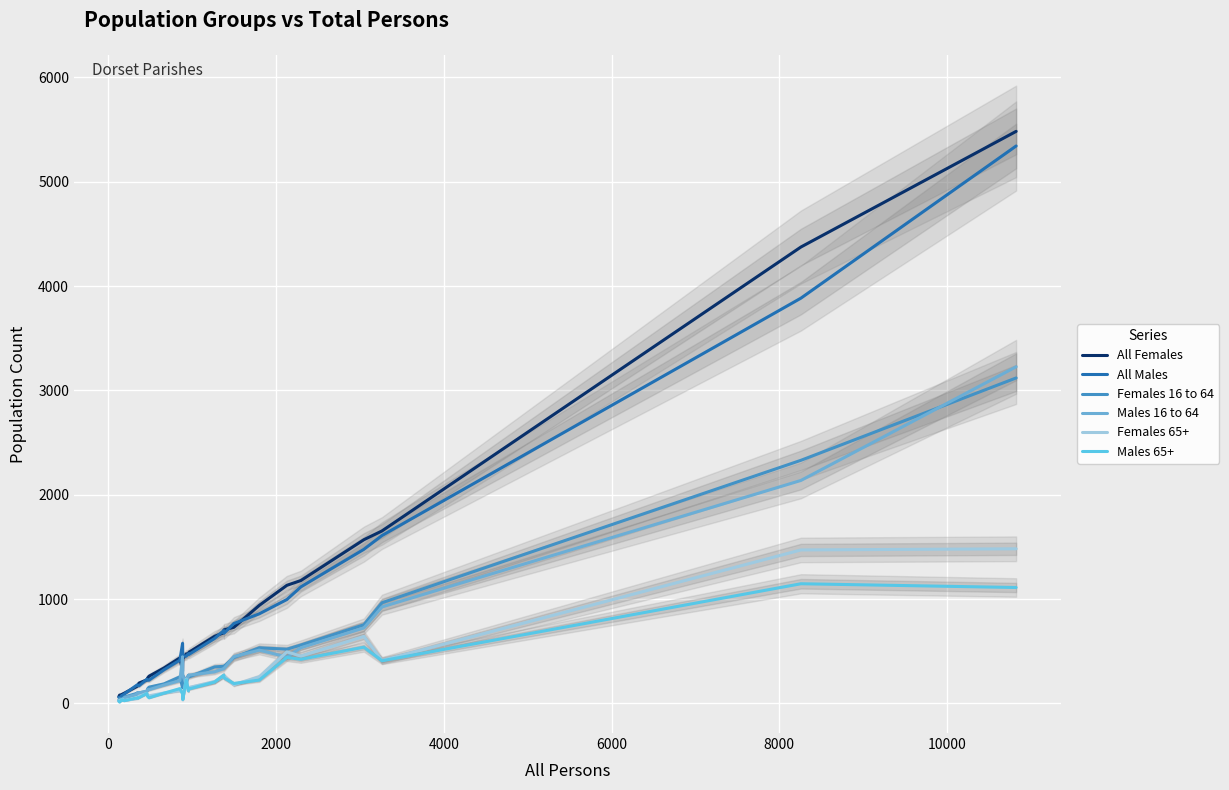

What is the difference between the maximum and minimum values in the Females 16 to 64 series?

3090